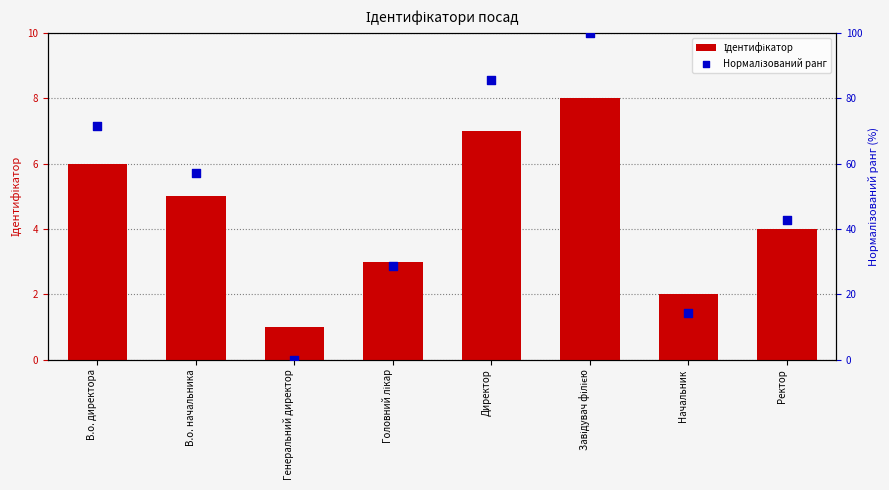

What is the total value across all series at Генеральний директор?

1.0